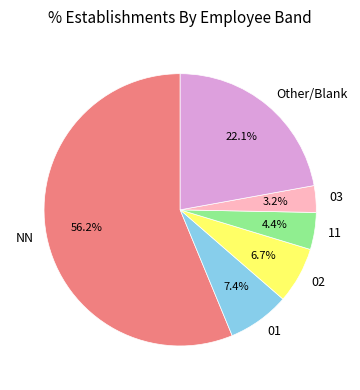

To the nearest percent, what is the difference between the 11 and 03 slice percentages?

1%